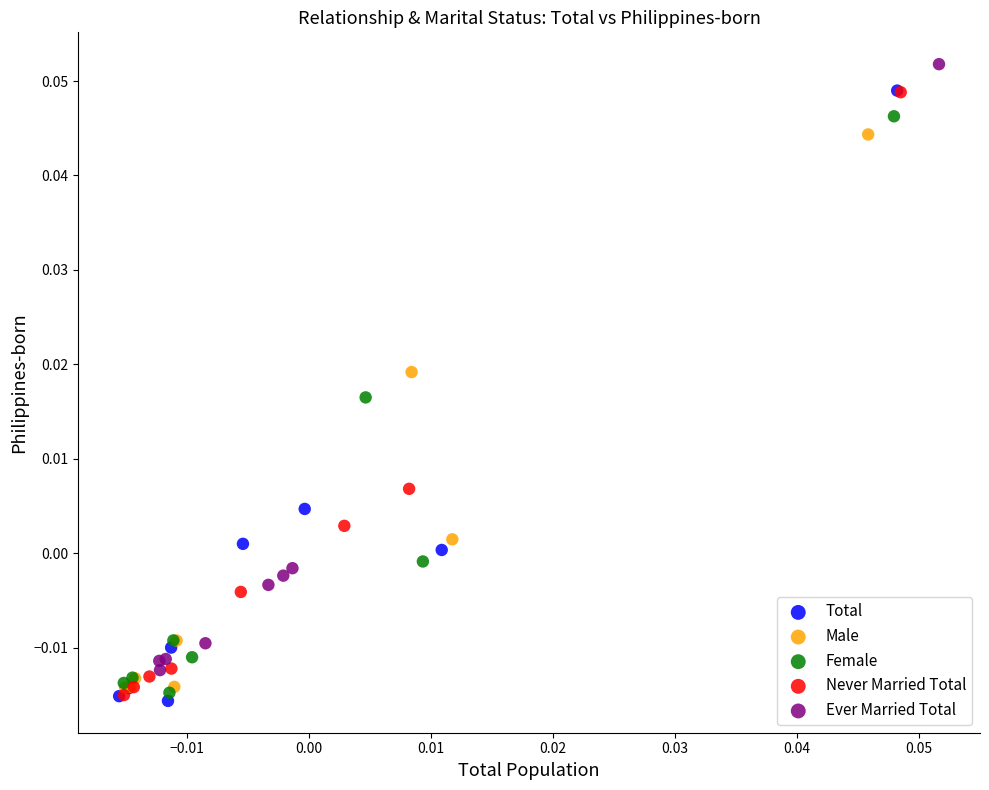

What are all the series names shown in the legend?

Total, Male, Female, Never Married Total, Ever Married Total